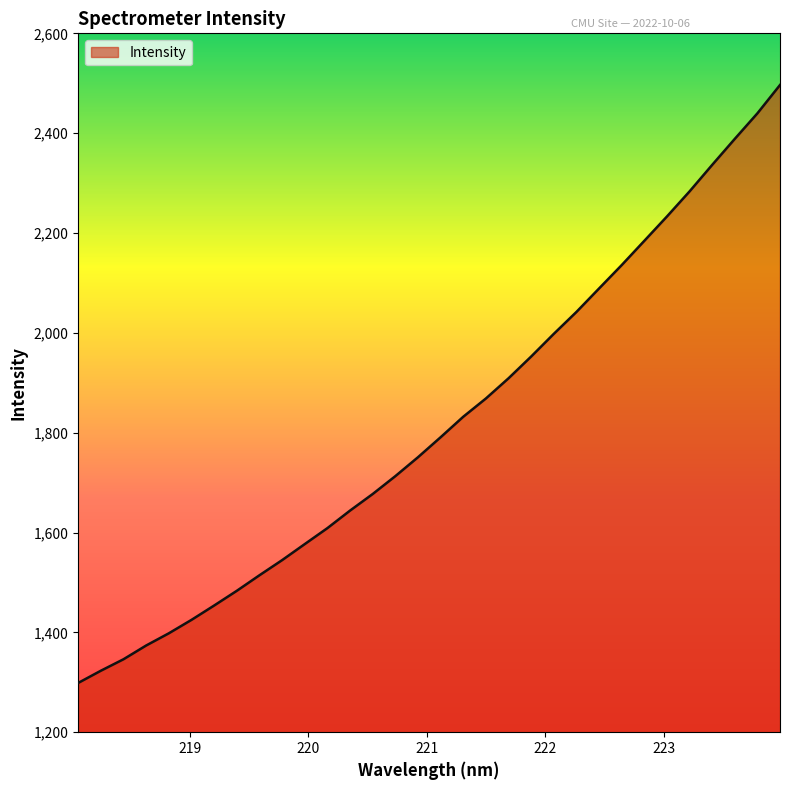

What is the greatest value displayed?

2496.5